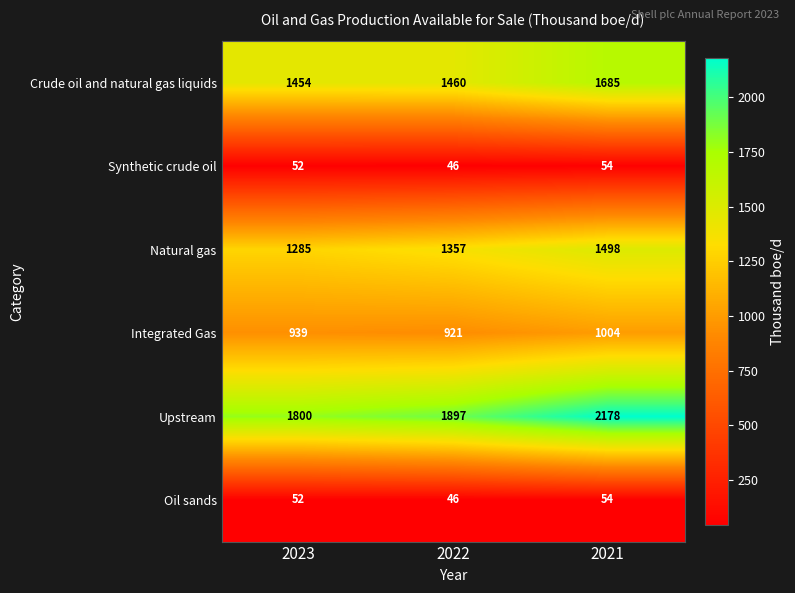

Reading right to left, what are all the values shown in this chart?

Crude oil and natural gas liquids: 2021=1685	2022=1460	2023=1454
Synthetic crude oil: 2021=54	2022=46	2023=52
Natural gas: 2021=1498	2022=1357	2023=1285
Integrated Gas: 2021=1004	2022=921	2023=939
Upstream: 2021=2178	2022=1897	2023=1800
Oil sands: 2021=54	2022=46	2023=52